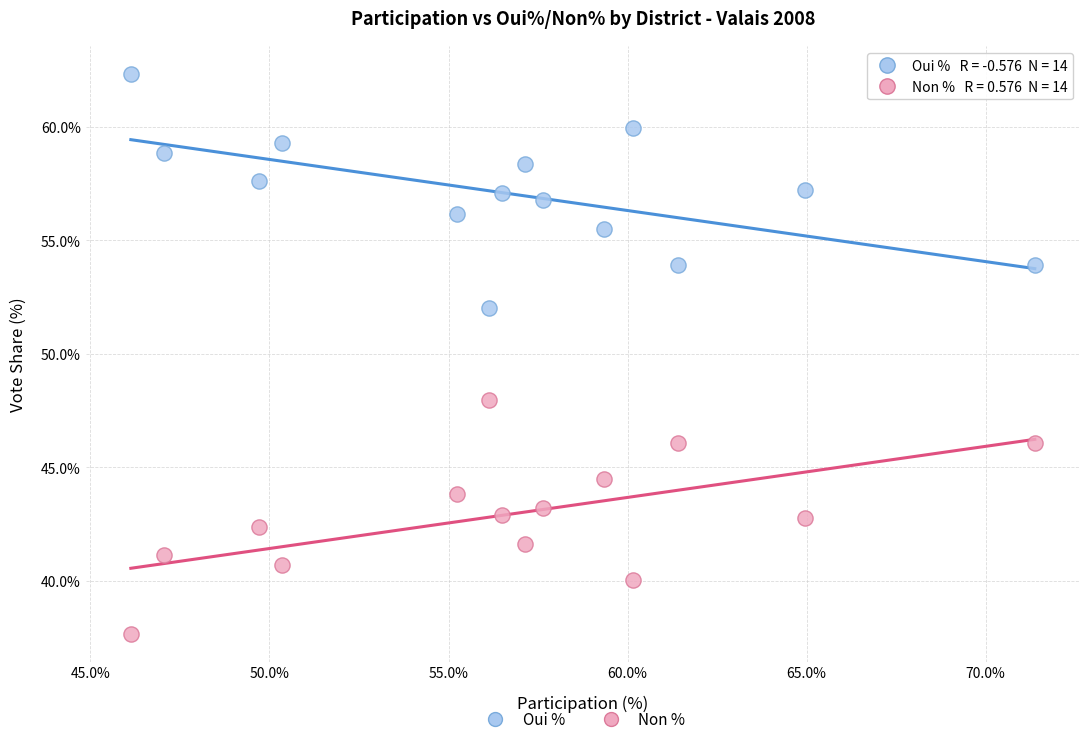

What are all the series names shown in the legend?

Oui %, Non %